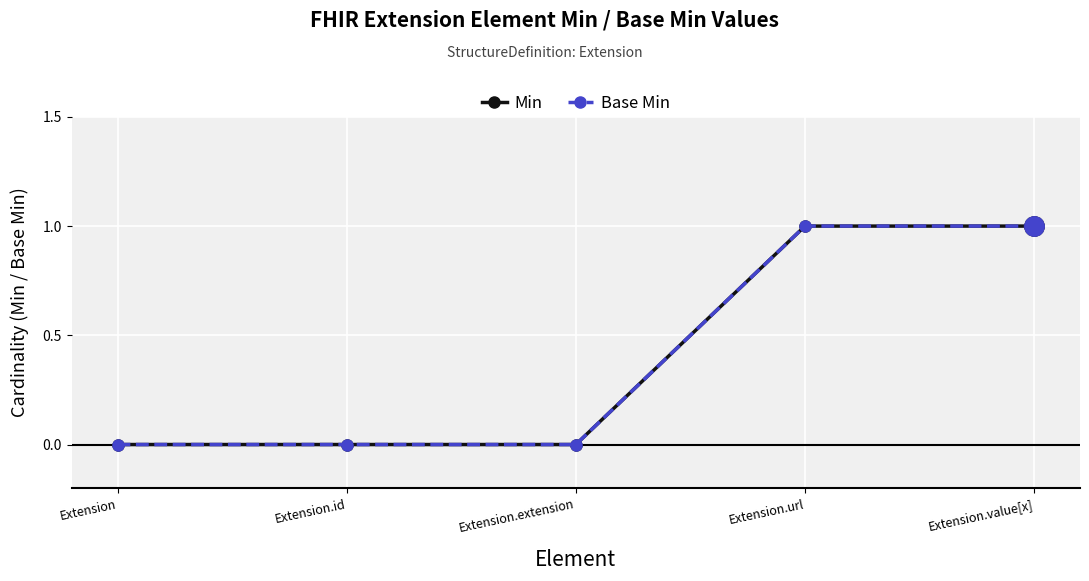

What is the total value across all series at Extension.value[x]?

2